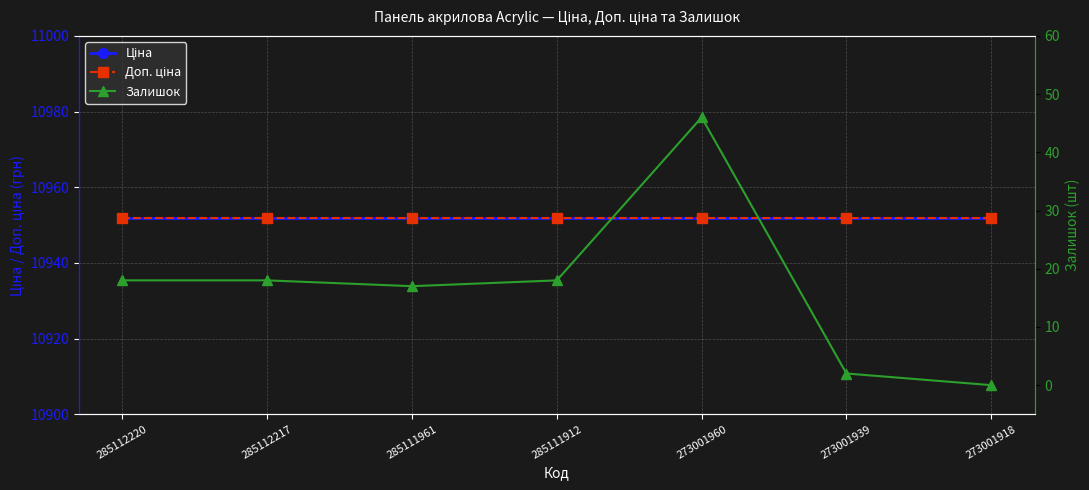

Between 285111912 and 285112220, which is larger?

285111912